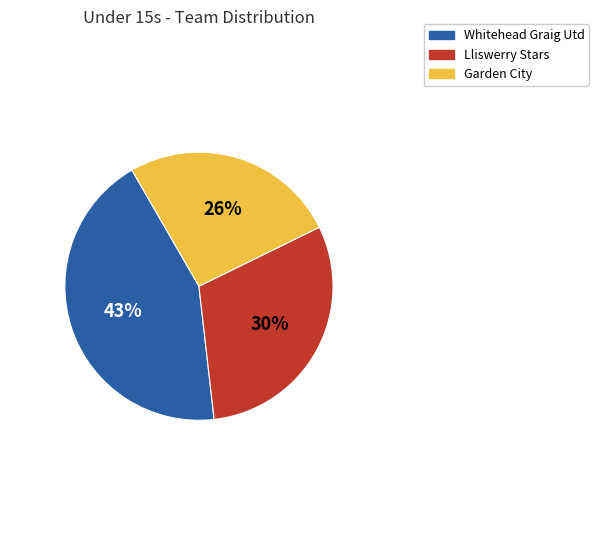

Is there any slice that represents more than half of the pie?

No